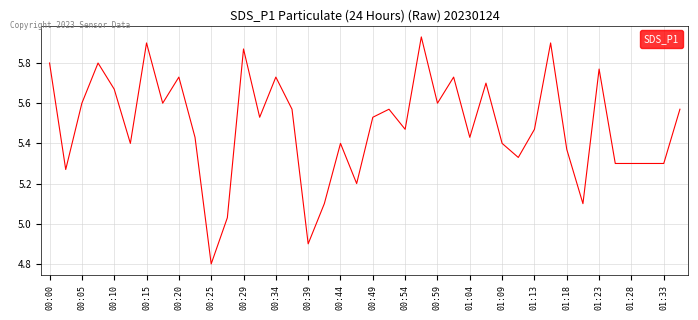

What is the difference between the maximum and minimum values?

1.1